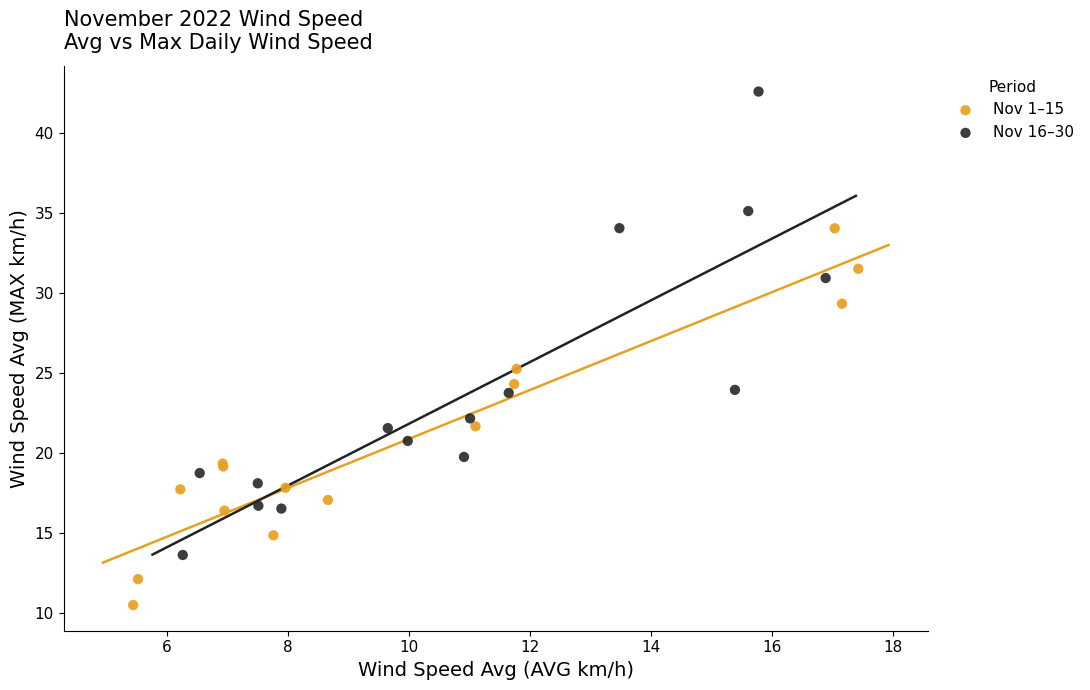

Which series has the largest Y range (max minus min)?

Nov 16–30